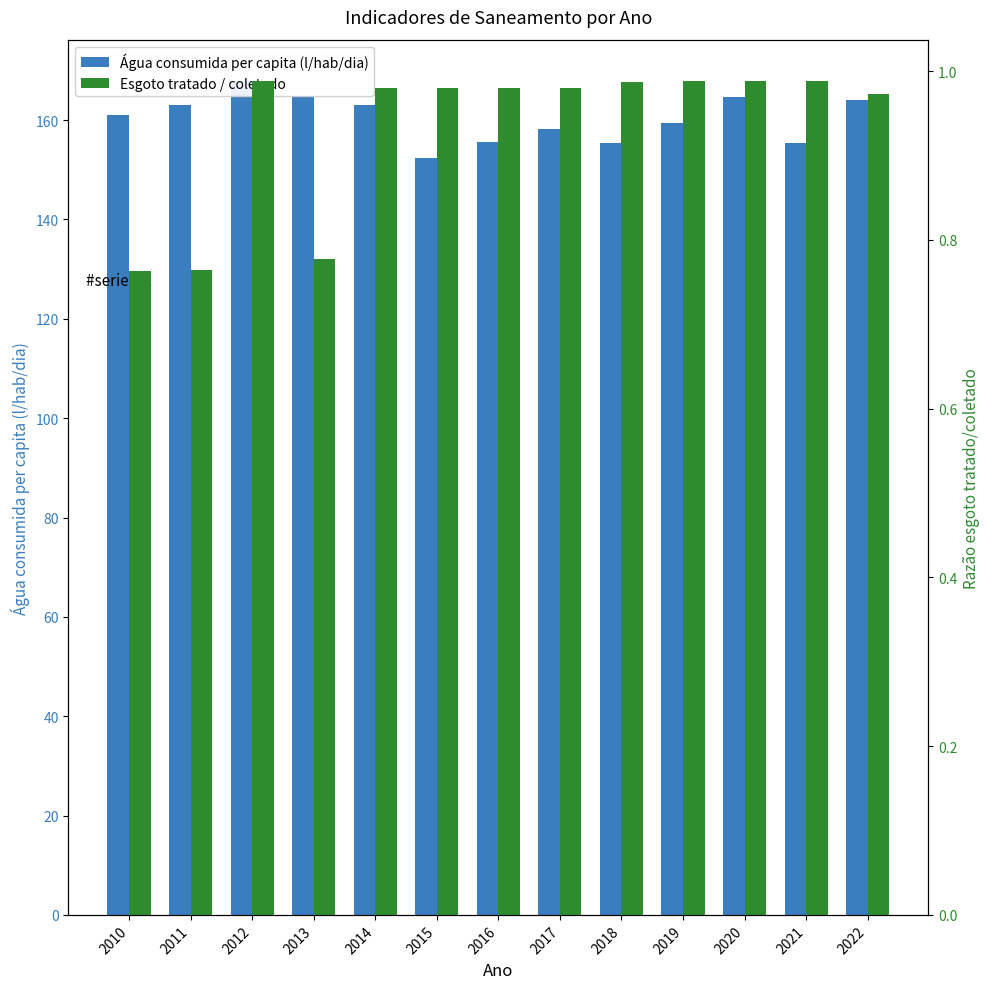

Rank the series by their average value, from highest to lowest.

Água consumida per capita (l/hab/dia), Esgoto tratado / coletado